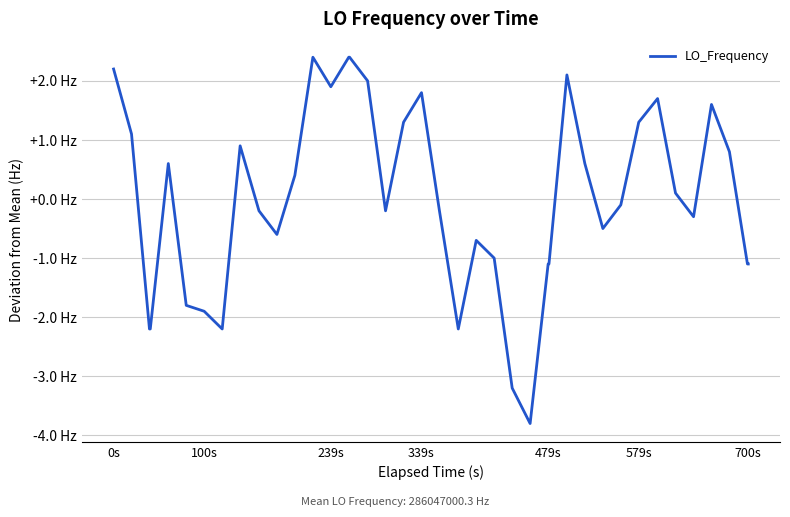

Does the chart have visible grid lines?

Yes